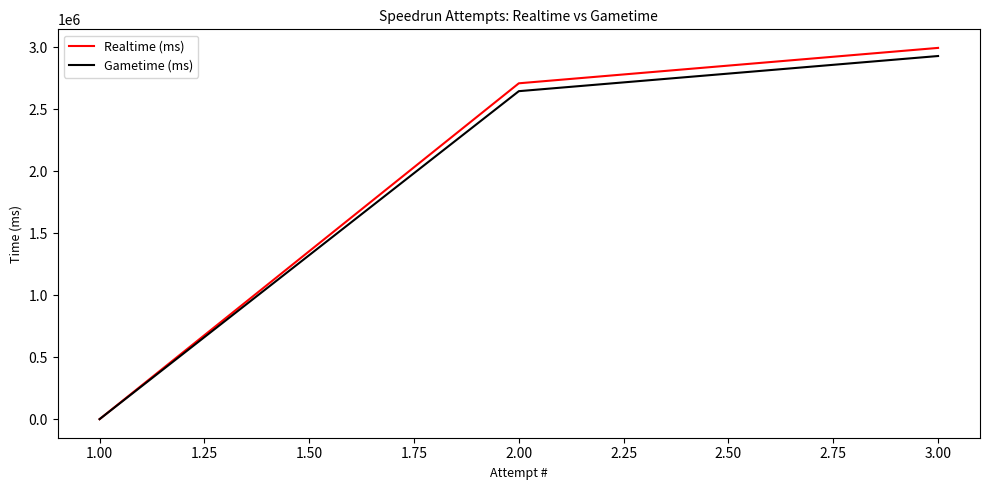

Reading left to right, transcribe all the data shown in this chart.

Realtime (ms): 0	2710922	2996677
Gametime (ms): 0	2647380	2931105